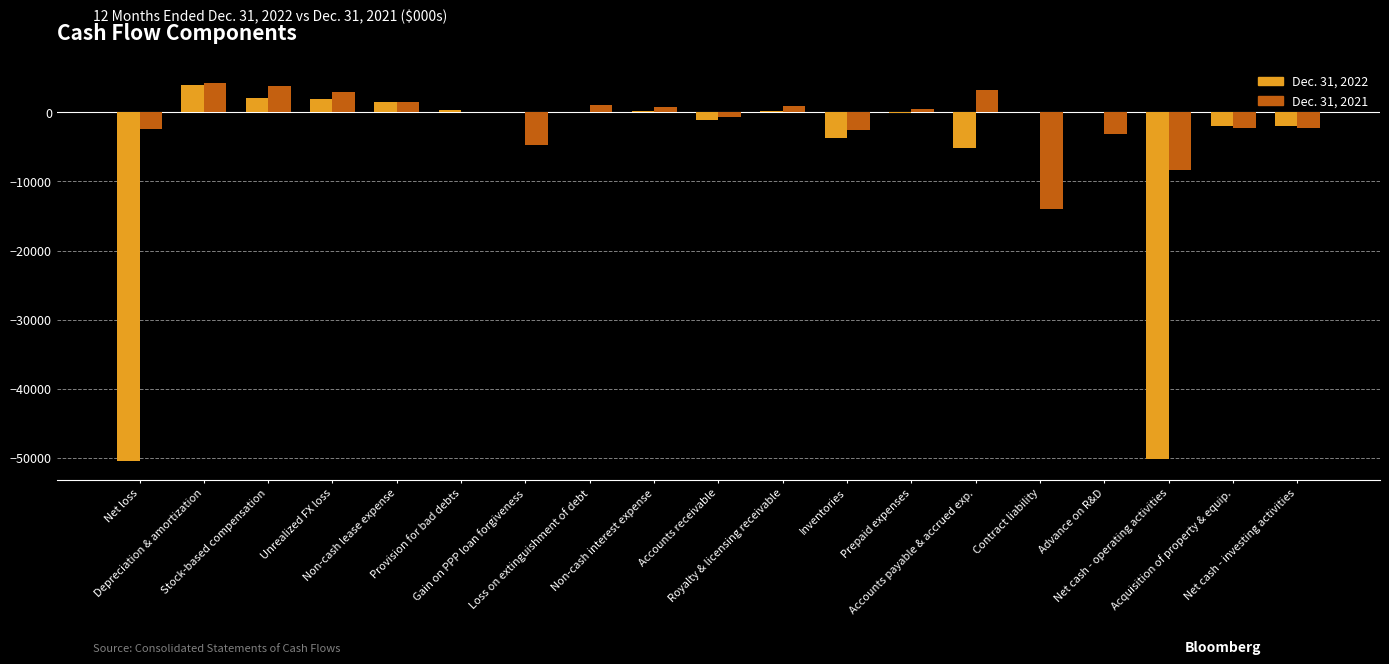

What is the greatest value displayed?

4273